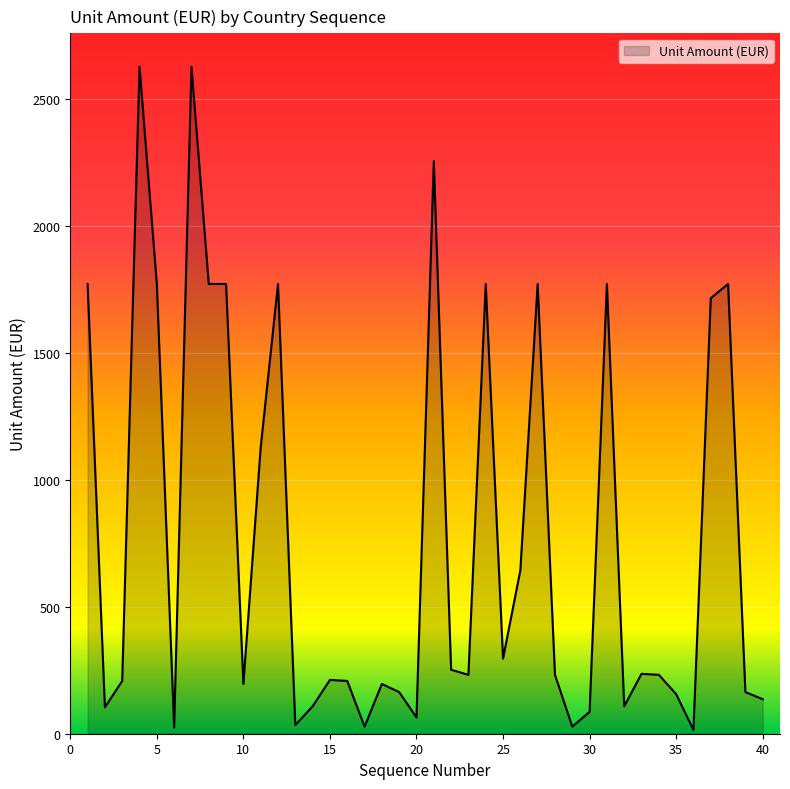

What is the greatest value displayed?

2628